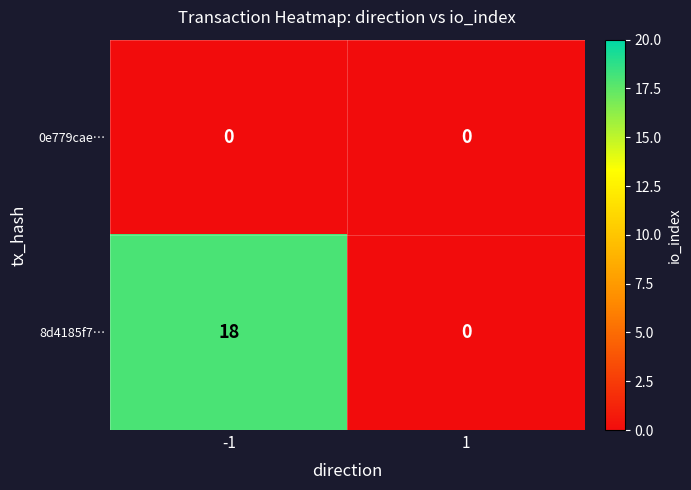

Reading left to right, transcribe all the data shown in this chart.

0e779cae…: -1=0	1=0
8d4185f7…: -1=18	1=0